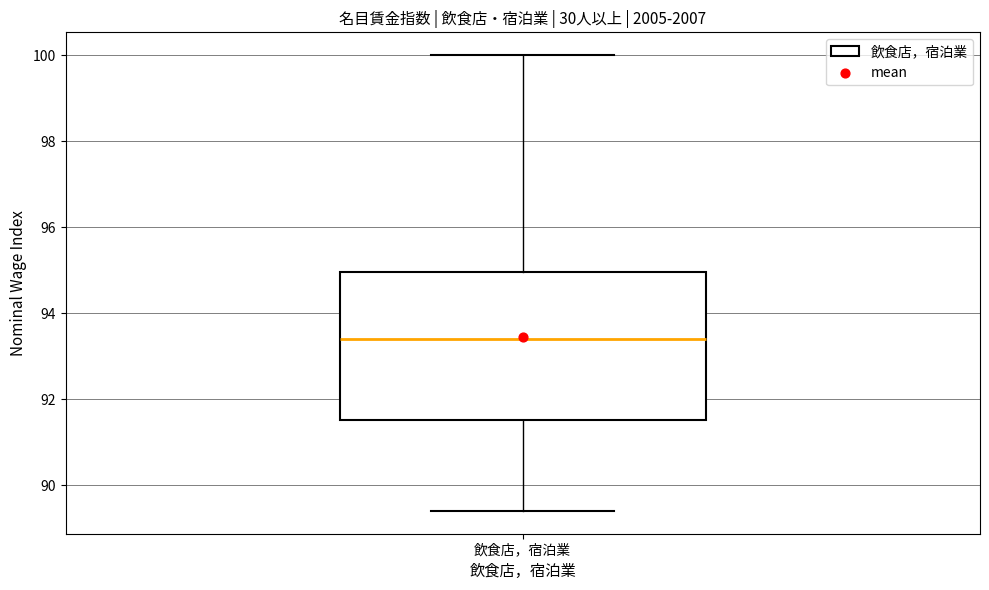

Transcribe this box plot: give where the median line is, the range the box spans, and where the two whiskers end, as read against the y-axis. The values are not printed on the chart, so give them approximately, as read against the axis.

median 93.4, box 91.6 to 95.0, whiskers 89.4 to 100.0